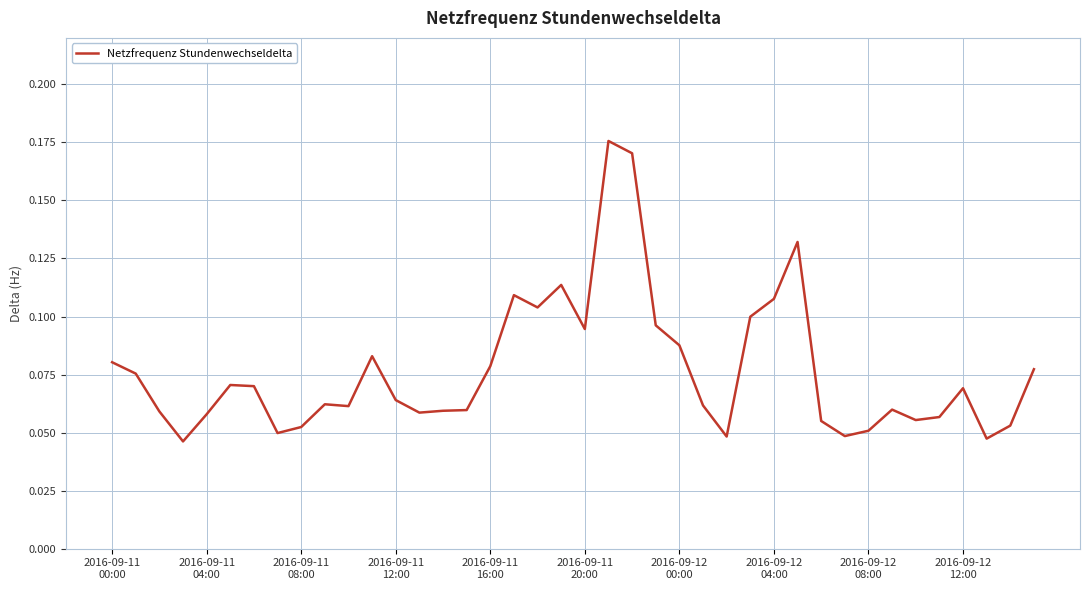

How many lines are shown in the chart?

1